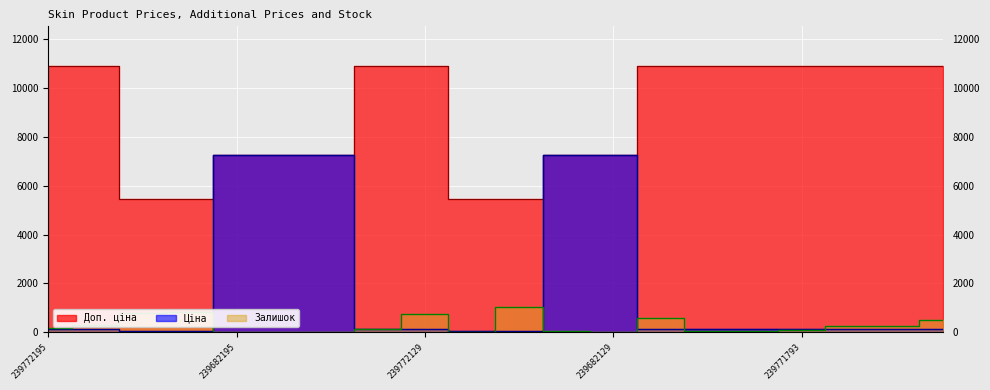

Which has a higher value, 239771761 or 239682195?

239682195